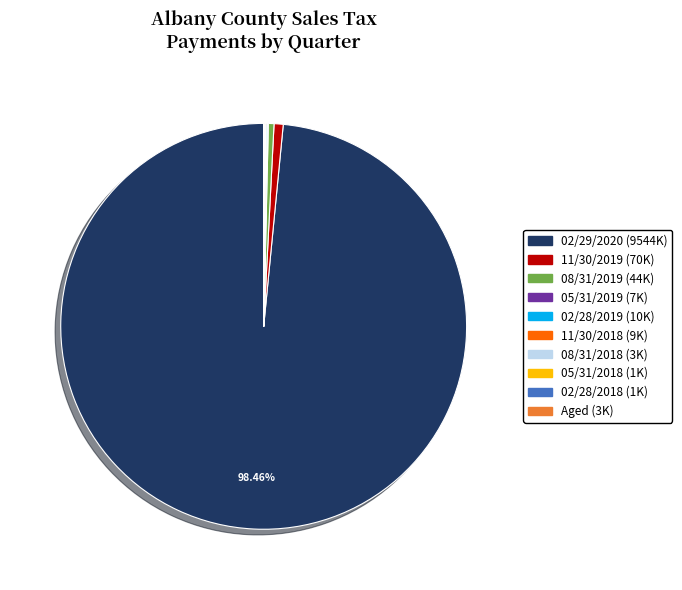

Is 02/29/2020 the majority of the pie?

Yes